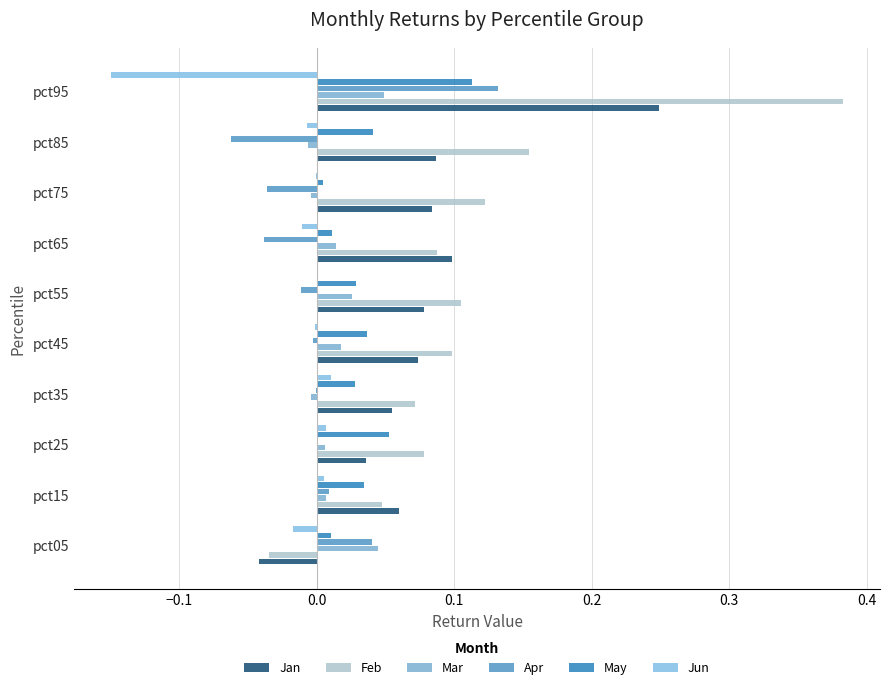

Which series has the largest total across all categories?

Feb